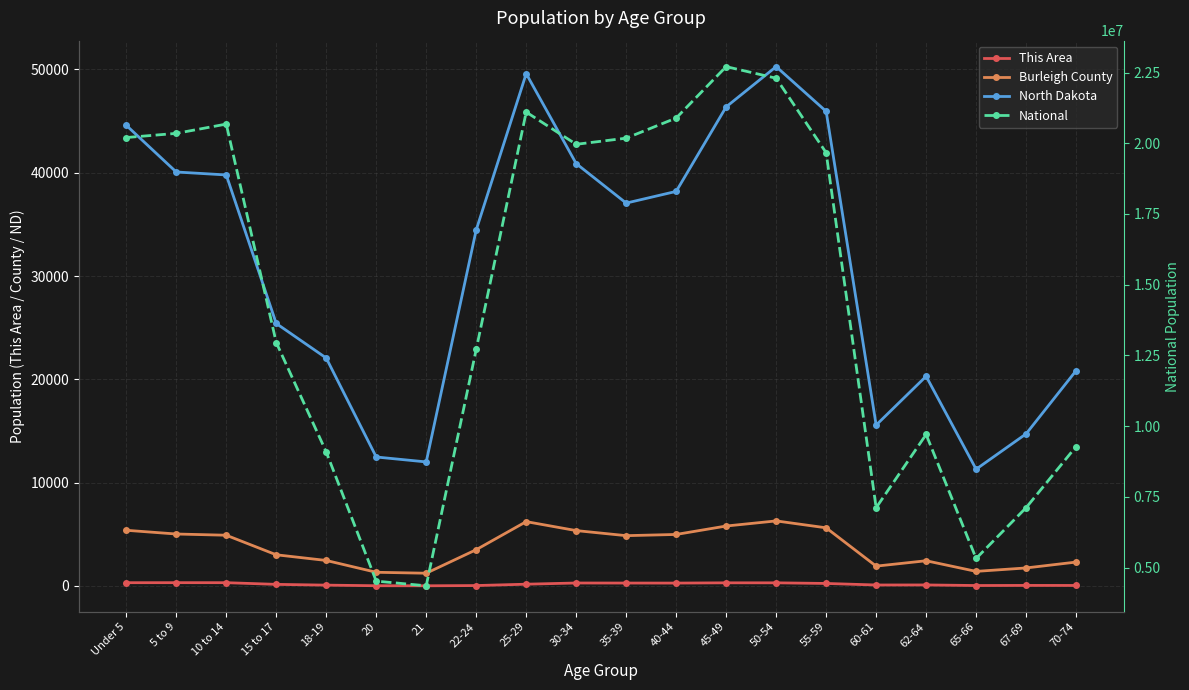

Reading left to right, what are all the values shown in this chart?

This Area: 314	317	316	153	78	21	15	38	169	285	280	277	302	302	241	92	96	41	51	47
Burleigh County: 5389	5028	4910	3016	2467	1323	1232	3510	6227	5359	4868	4985	5801	6296	5627	1918	2439	1410	1742	2311
North Dakota: 44595	40076	39790	25410	22064	12484	12007	34465	49596	40889	37065	38197	46380	50277	45946	15575	20298	11302	14726	20845
National: 20201362	20348657	20677194	12954254	9086089	4519129	4354294	12712576	21101849	19962099	20179642	20890964	22708591	22298125	19664805	7113727	9704197	5319902	7115361	9278166